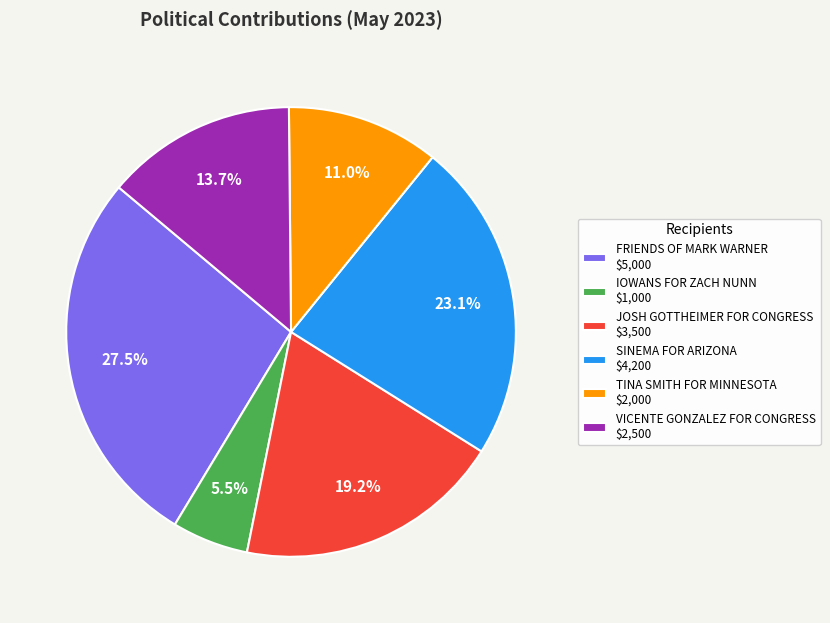

Which category has the smallest portion of the pie?

IOWANS FOR ZACH NUNN